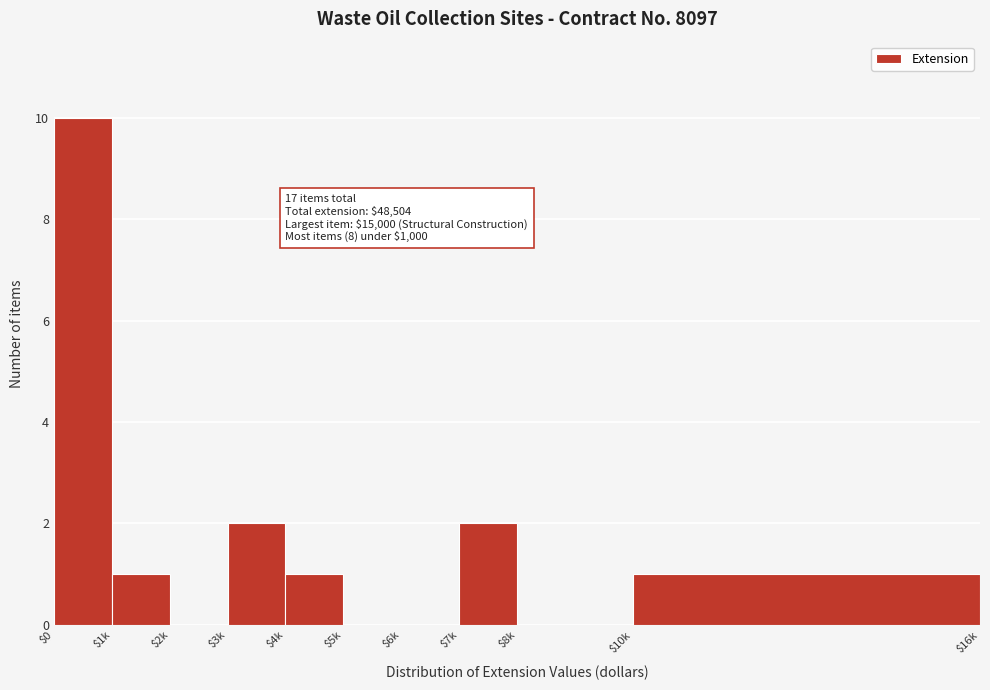

At which category does the chart reach its peak across all series?

$0